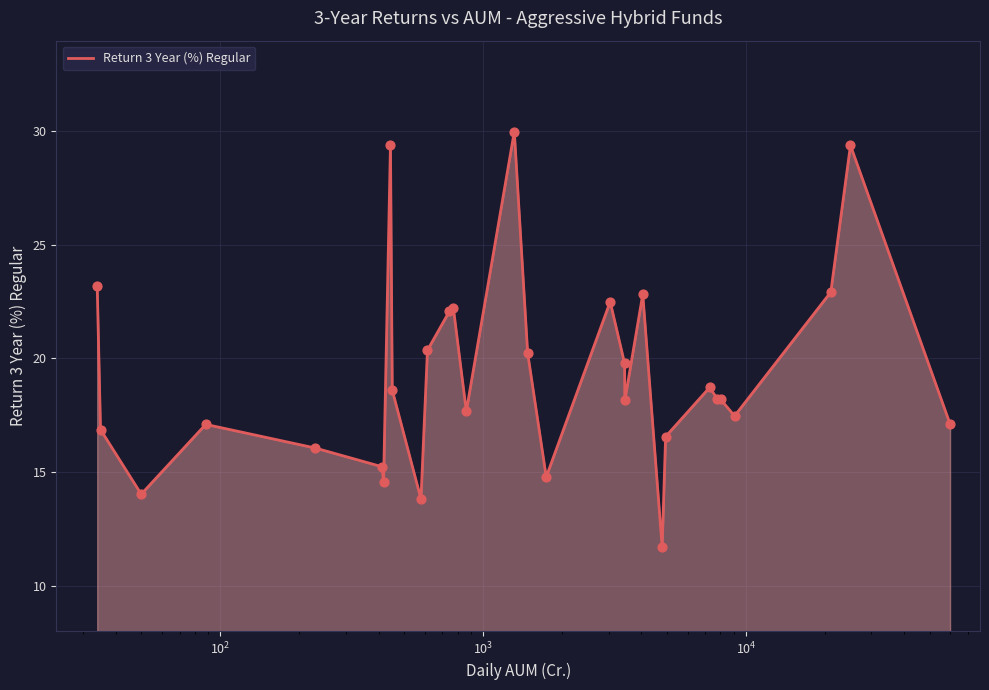

What is the maximum value shown in the chart?

30.0